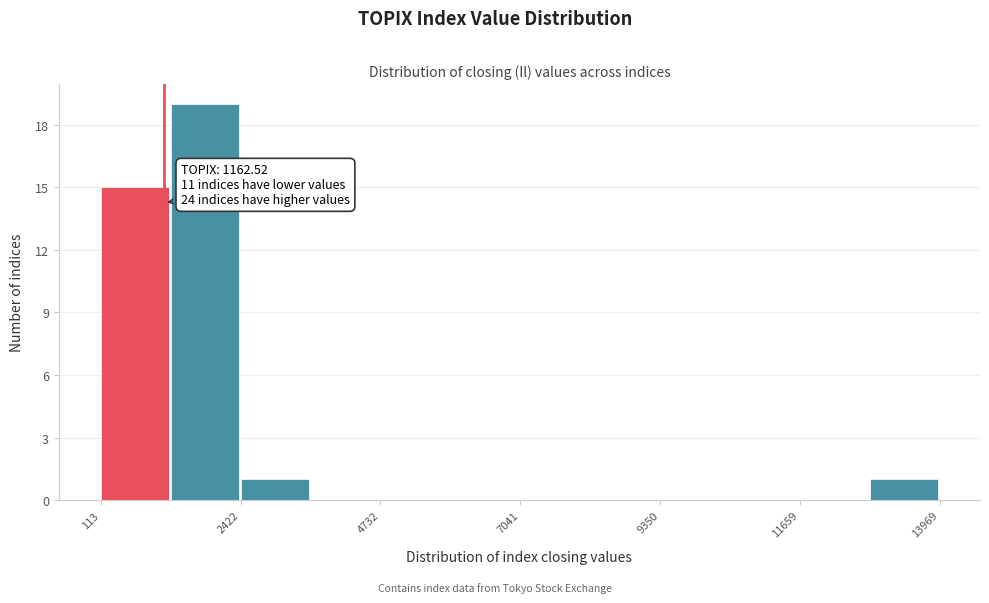

Around what value on the x-axis is the tallest bar? Give the approximate position of its centre, as read against the axis.

2000